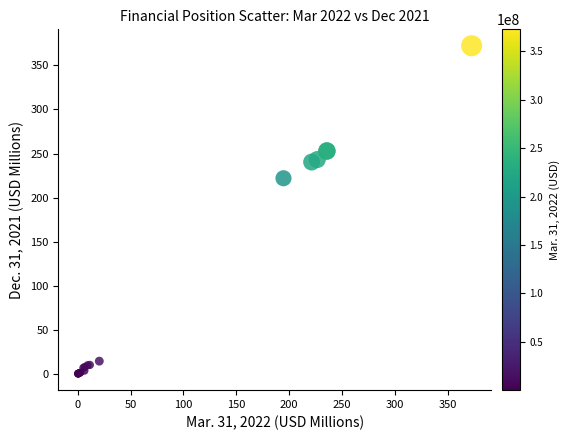

What Y value in the scatter plot is closest to 186?

221.9